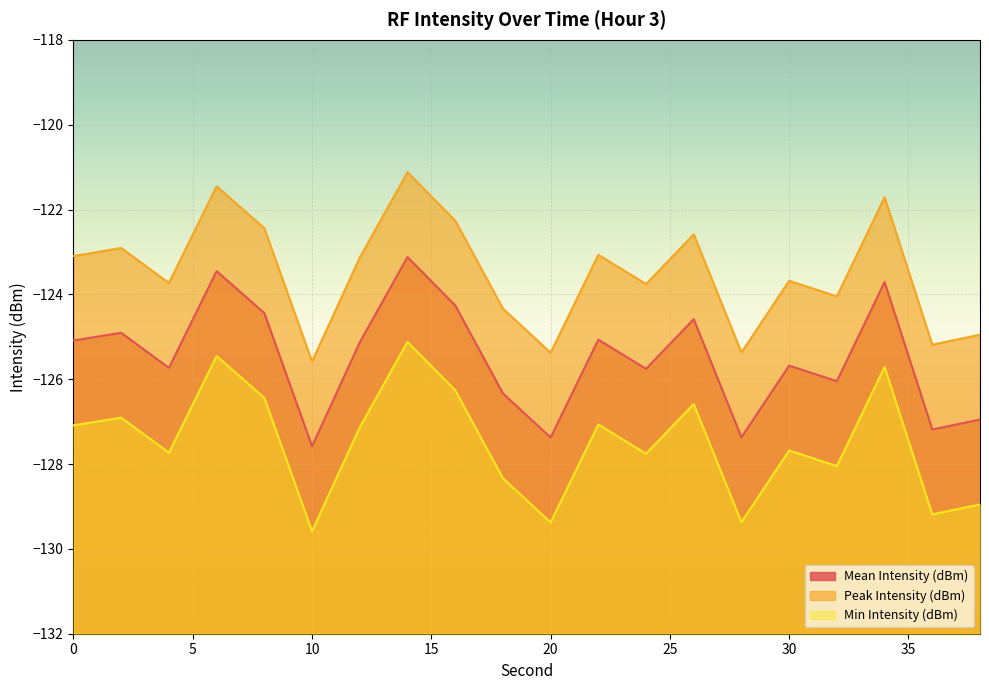

What is the average value of the Peak Intensity (dBm) series?

-123.5